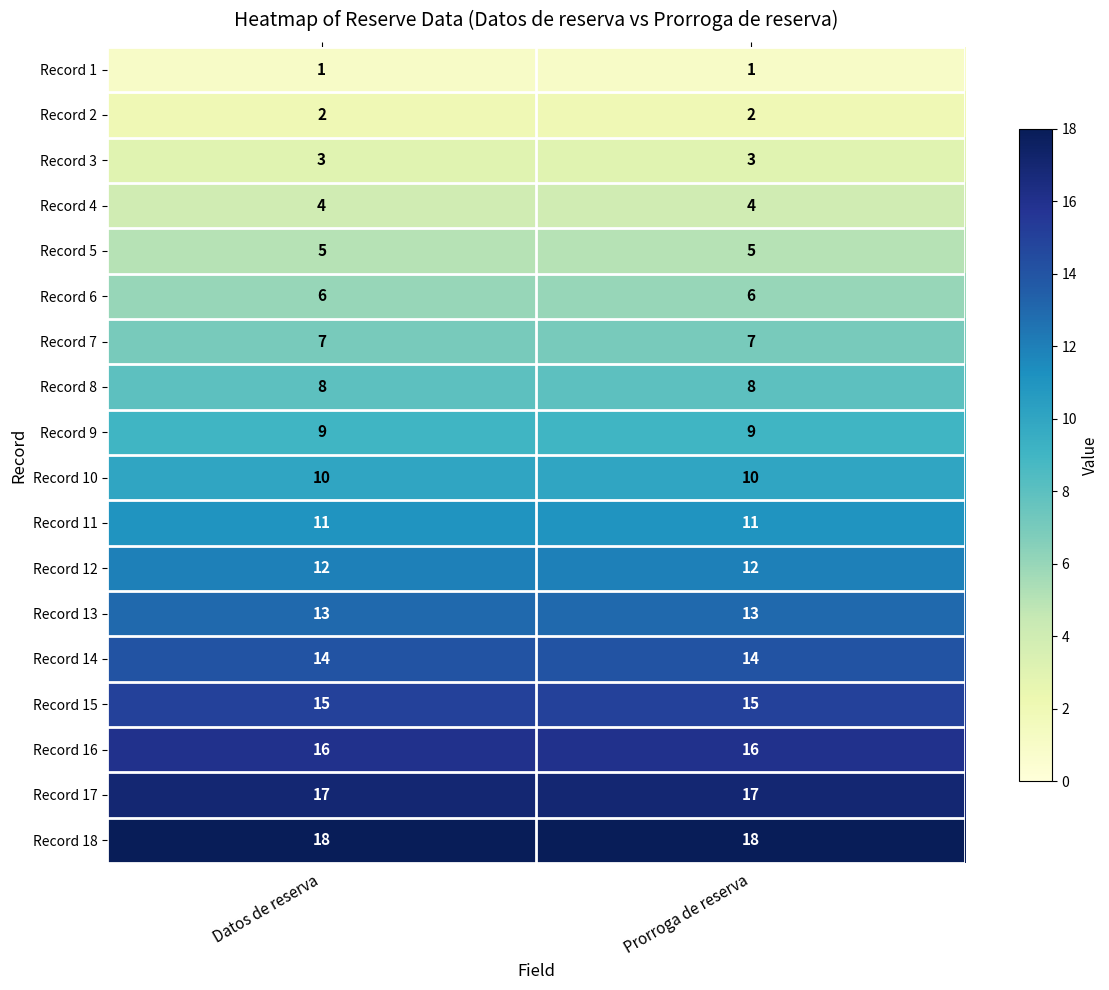

Which series has the largest total across all categories?

Record 18